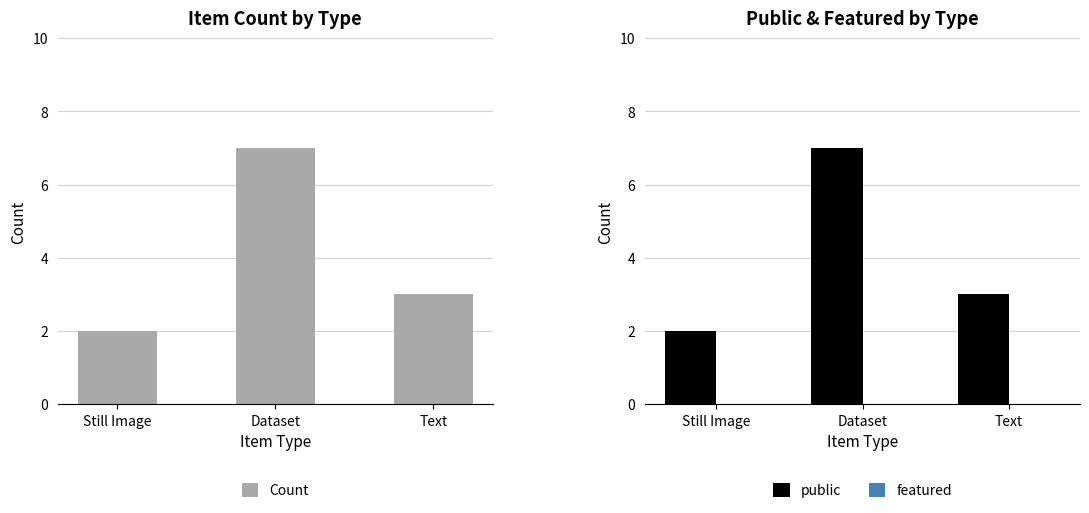

What is the sum of the public values at Text and Dataset?

10